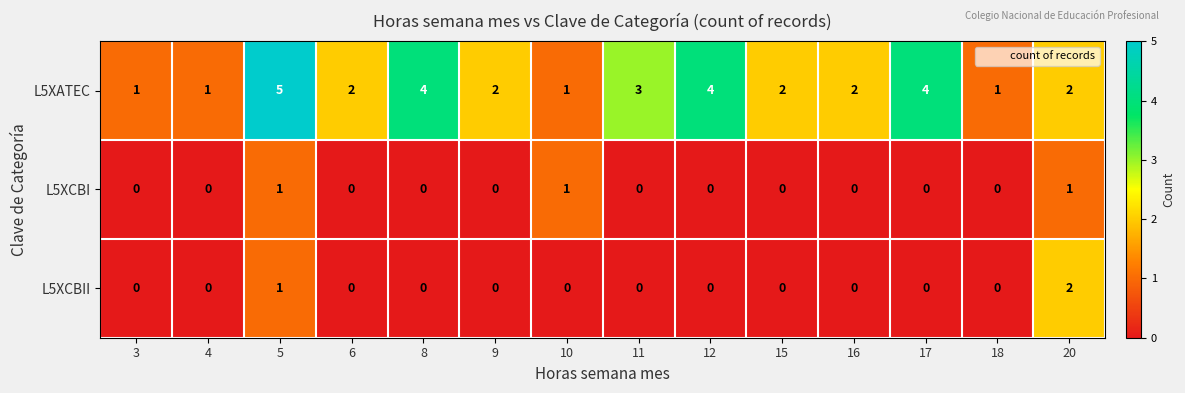

Which series has the largest total across all categories?

L5XATEC